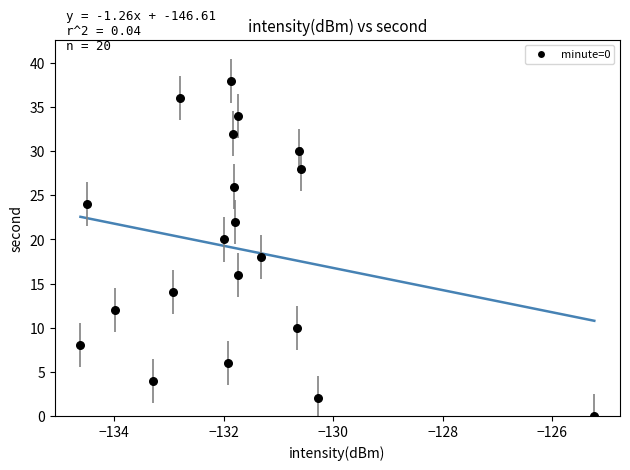

Count the number of points in this scatter plot.

20